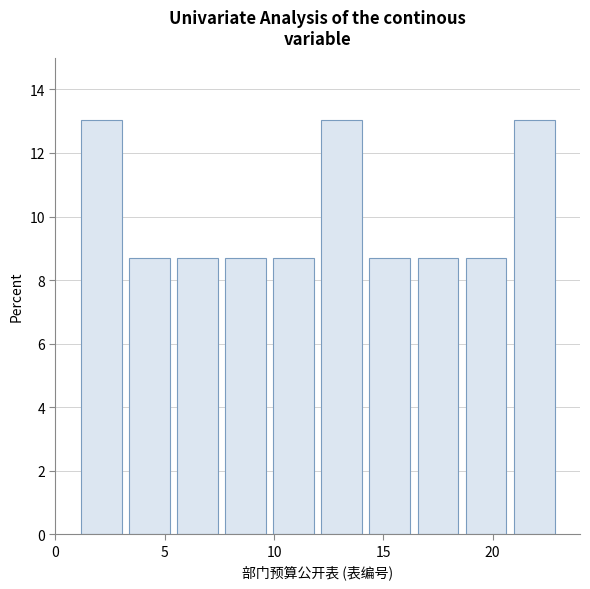

Reading left to right, list every bar in this chart as the range it spans on the x-axis followed by its height. Neither the bar edges nor the heights are printed on the chart, so give them approximately, as read against the axes.

1.0 to 3.2: 13.0
3.2 to 5.4: 8.6
5.4 to 7.6: 8.6
7.6 to 9.8: 8.6
9.8 to 12.0: 8.6
12.0 to 14.2: 13.0
14.2 to 16.4: 8.6
16.4 to 18.6: 8.6
18.6 to 20.8: 8.6
20.8 to 23.0: 13.0